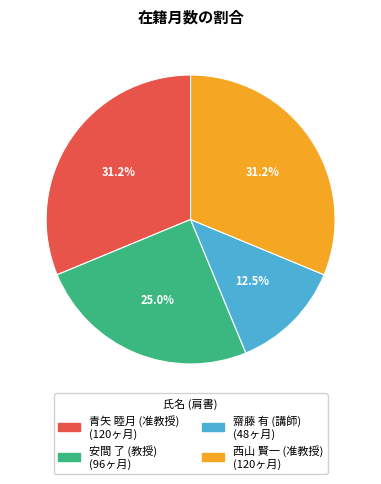

What percentage is the 西山 賢一 (准教授) slice, to the nearest percent?

31%